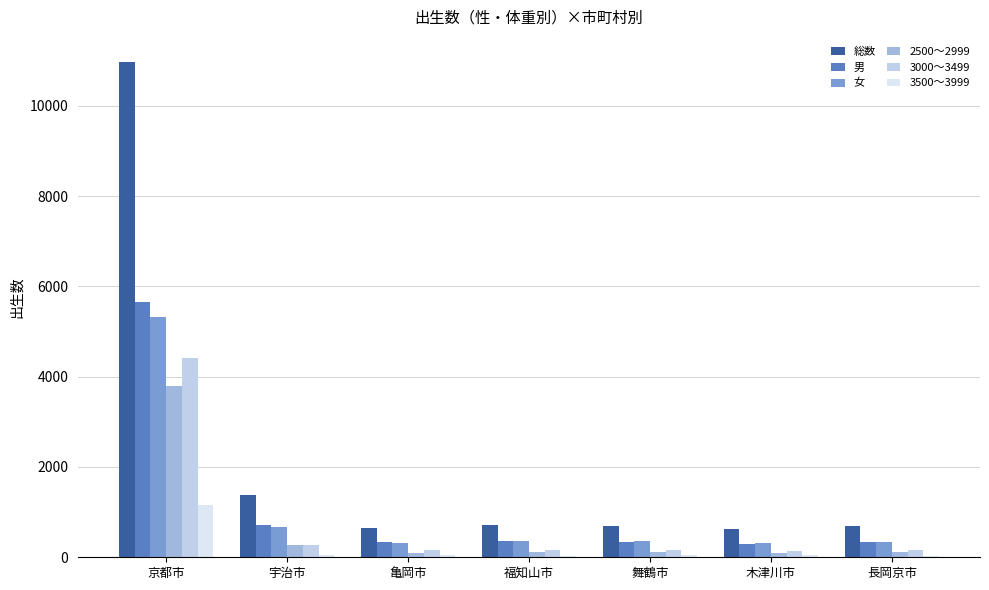

What is the average value of the 3500～3999 series?

201